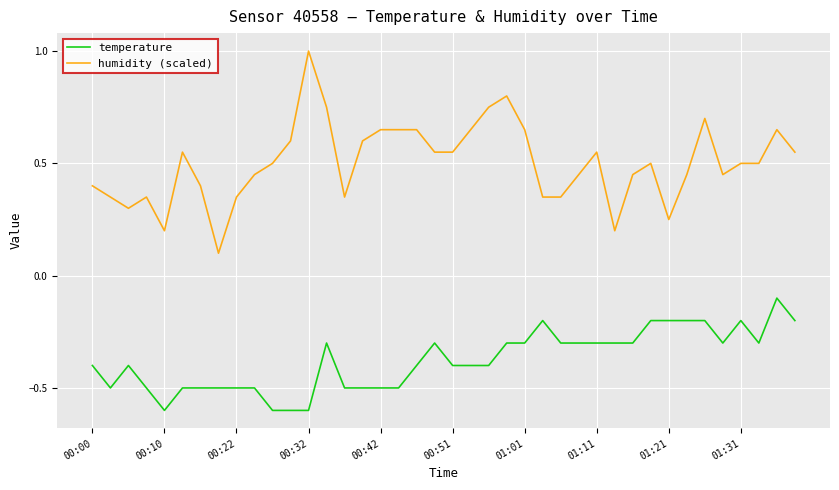

At how many categories does at least one series exceed 0?

40